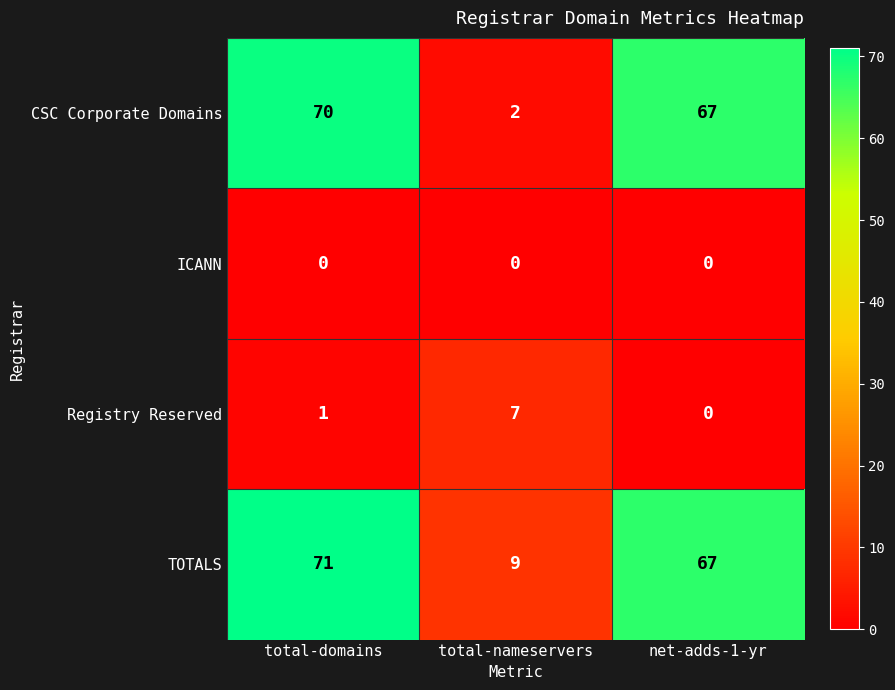

What is the average value of the Registry Reserved series?

3